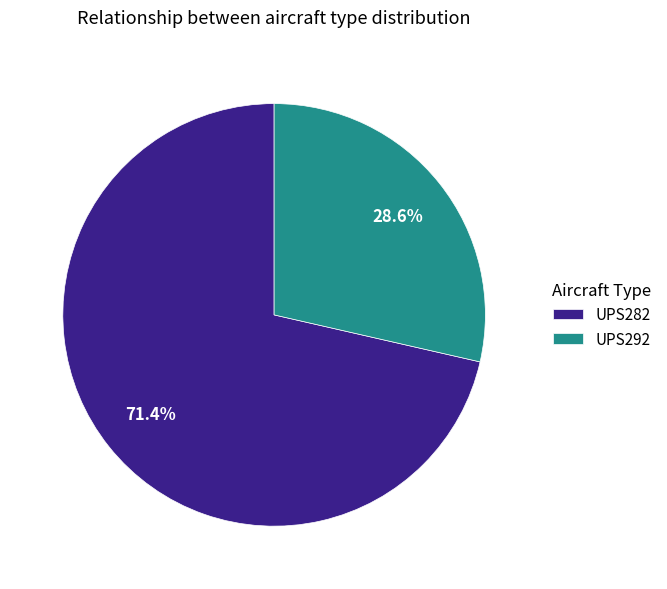

Count the number of slices in the pie.

2